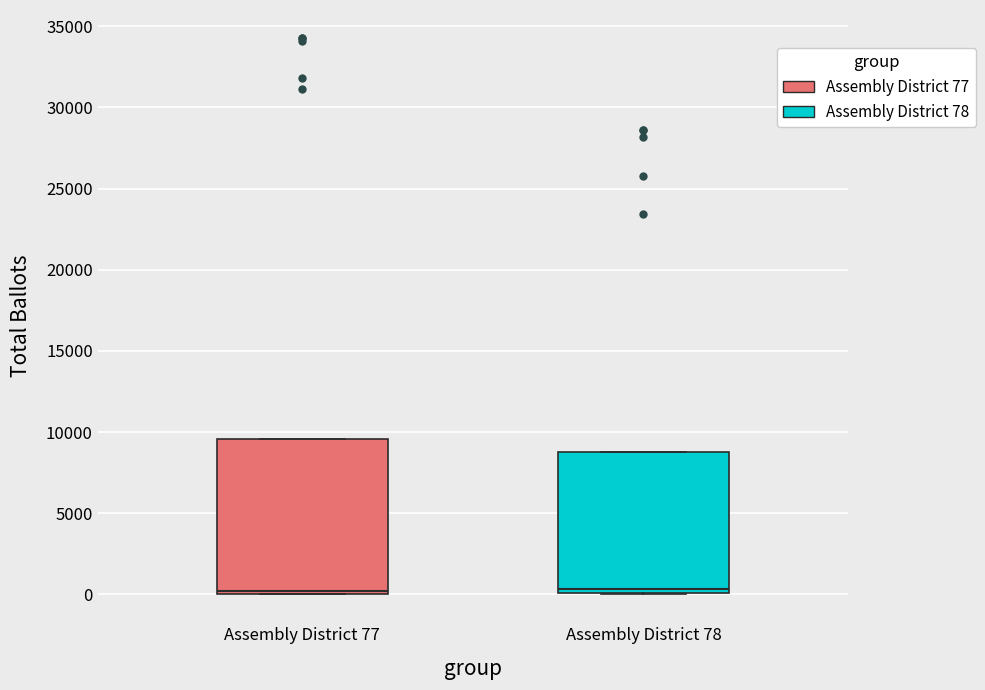

Where is the lower edge of the box for Assembly District 77 on the y-axis? The values are not printed on the chart, so give them approximately, as read against the axis.

0